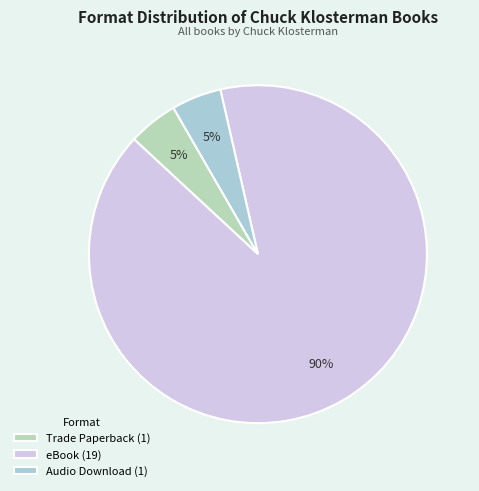

What percentage do eBook and Audio Download together represent?

95.2%